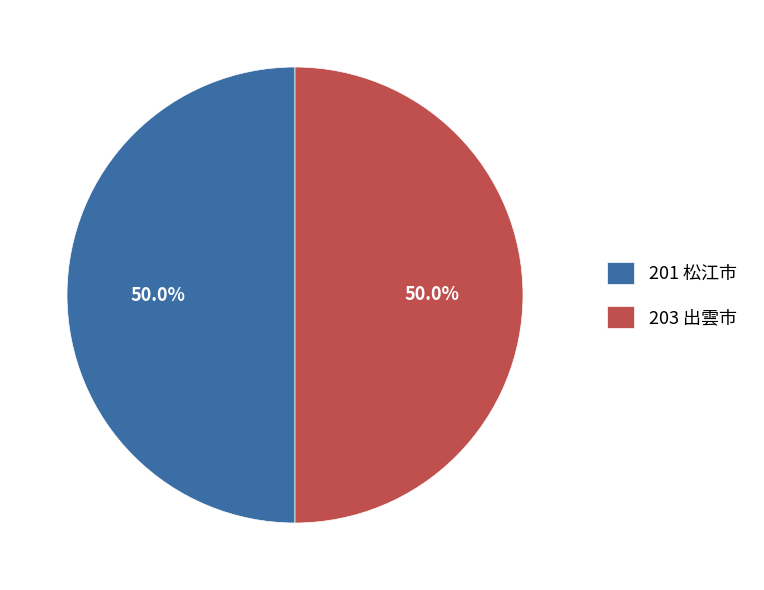

How many slices are in this pie chart?

2